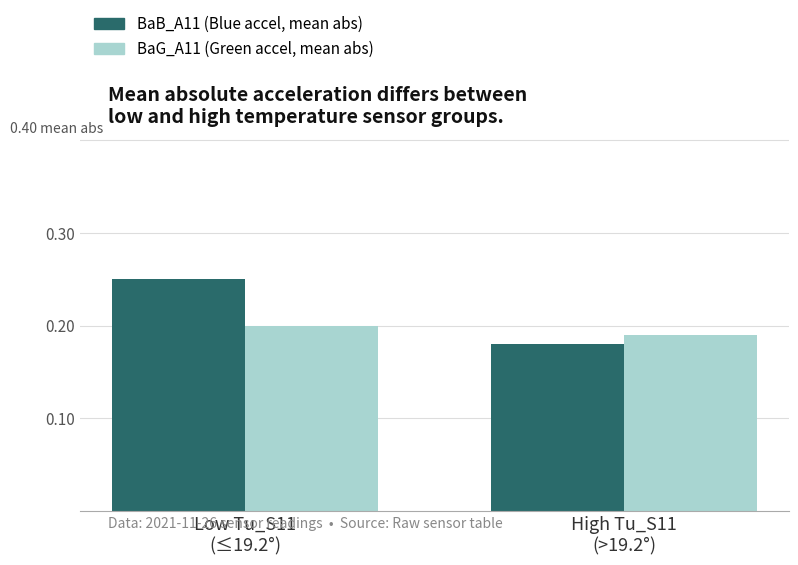

Rank the series by their average value, from highest to lowest.

BaB_A11 (Blue accel, mean abs), BaG_A11 (Green accel, mean abs)